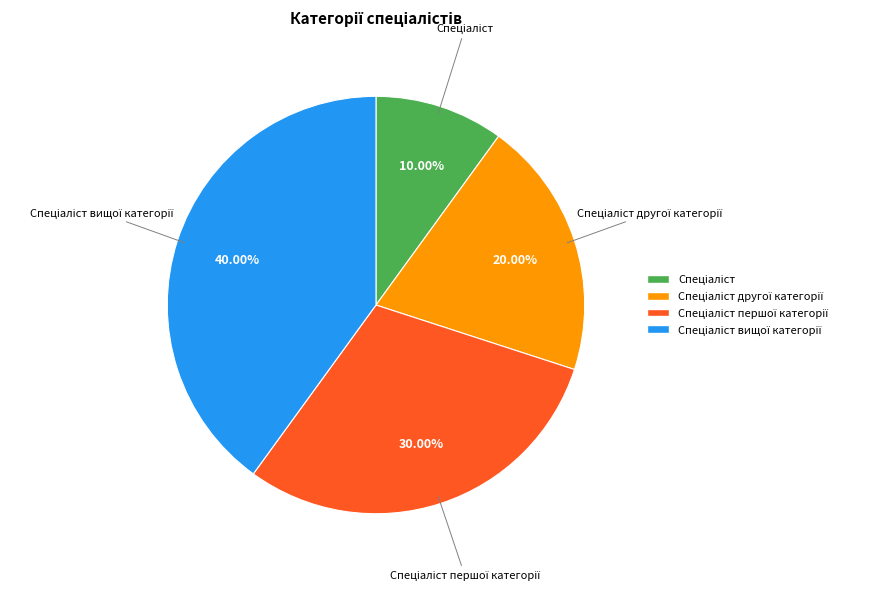

Does any single category account for the majority?

No